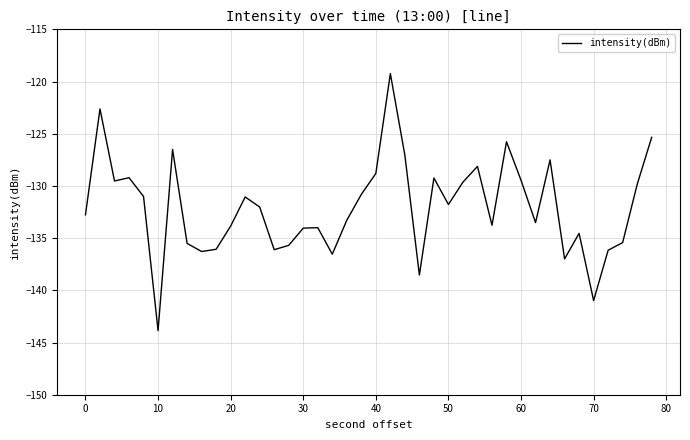

What is the smallest value displayed?

-143.9